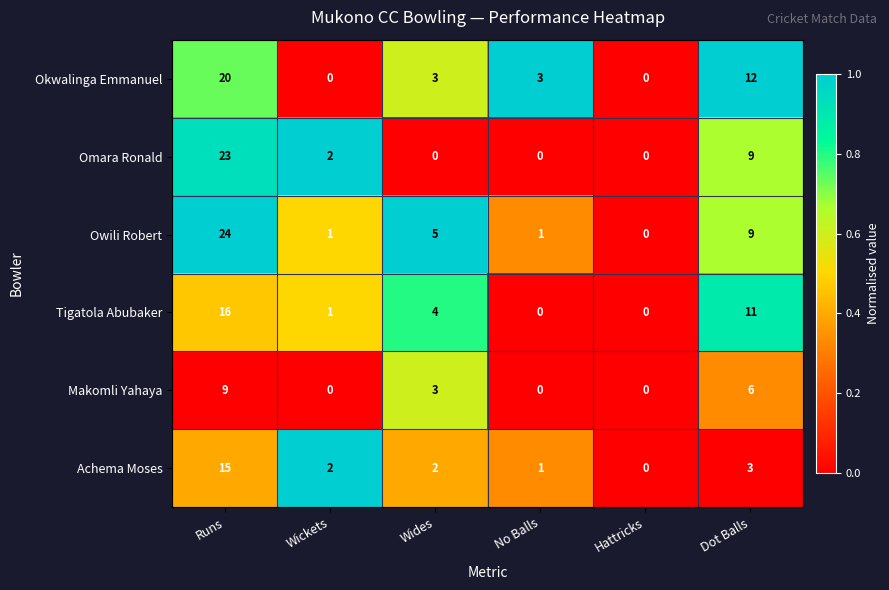

Which label corresponds to the largest value in the chart?

Runs